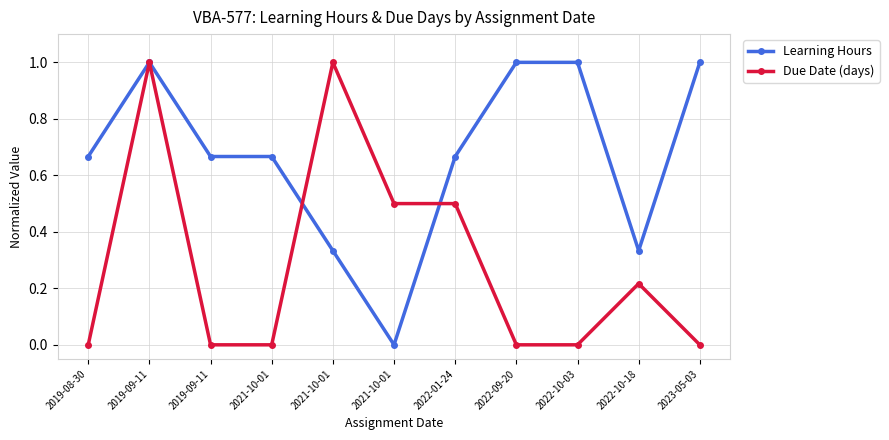

Where is Learning Hours nearest to the value 0?

2021-10-01